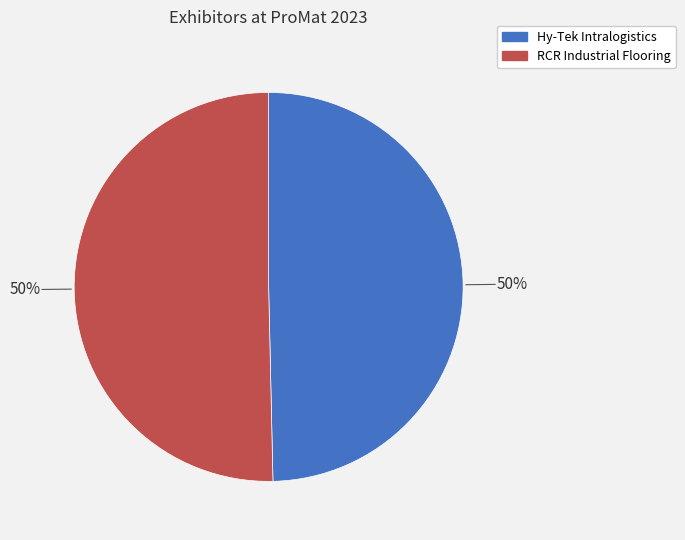

To the nearest percent, what portion does Hy-Tek Intralogistics represent?

50%